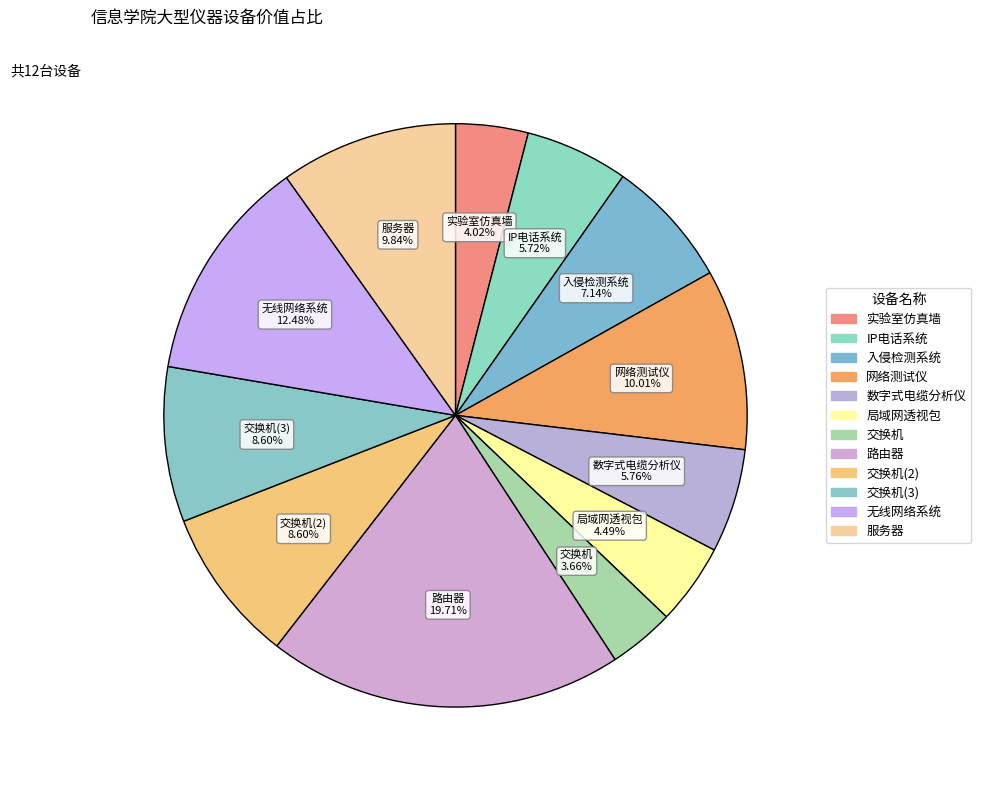

The 网络测试仪 slice represents 10% of the pie. True or false?

True